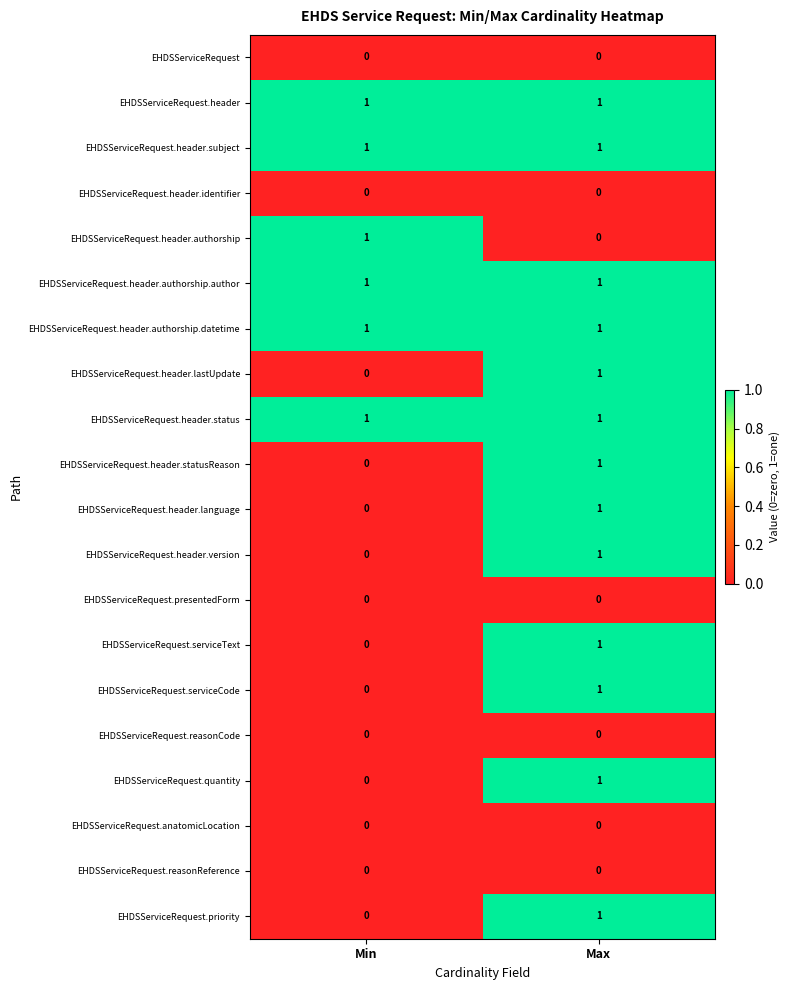

At which category is the sum across all series the highest?

Max